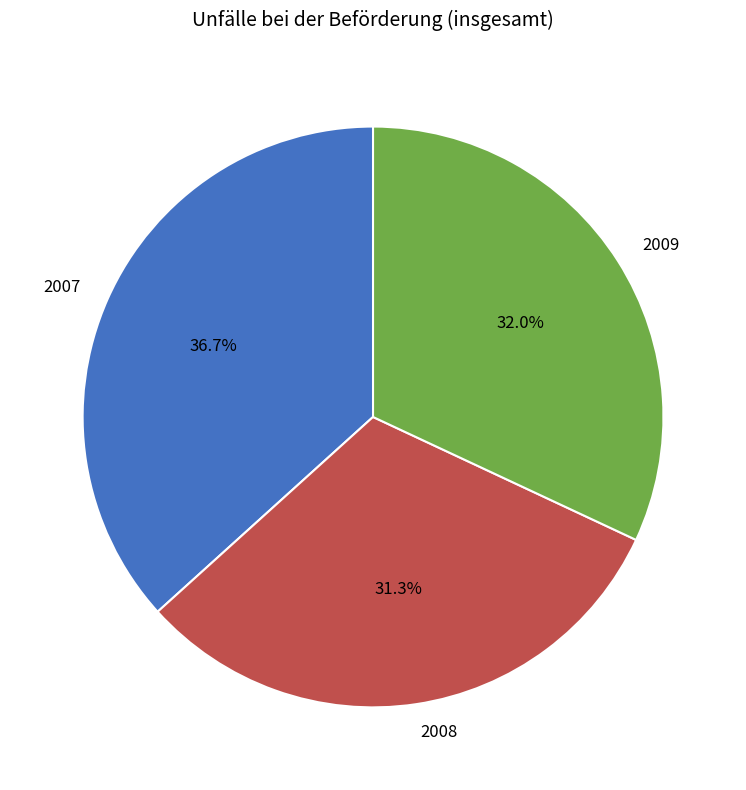

Does 2007 represent more than half of the total?

No